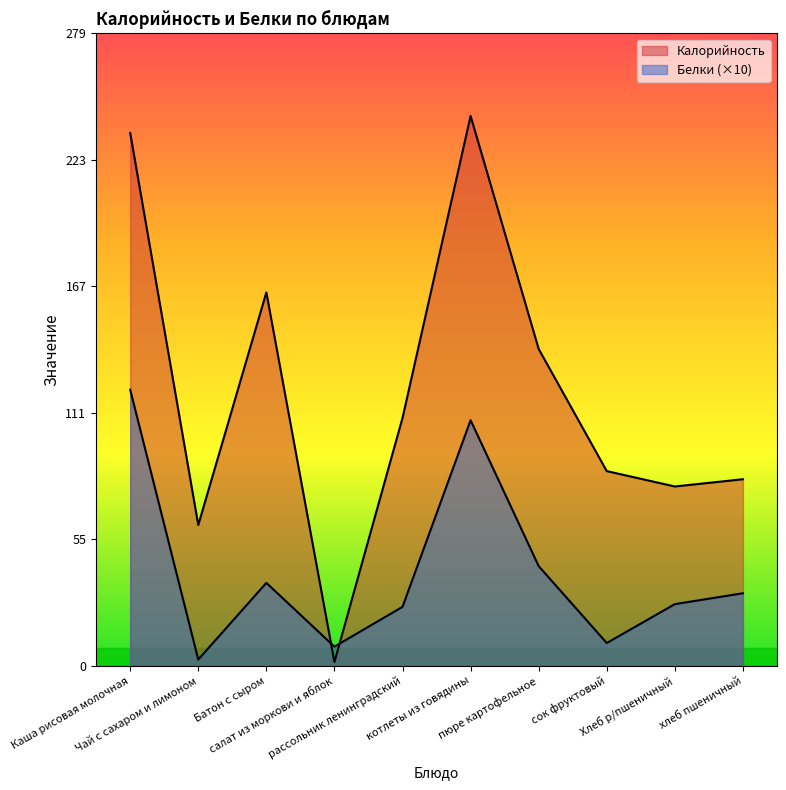

What is the value of the Калорийность point at the 1st from the left?

235.5